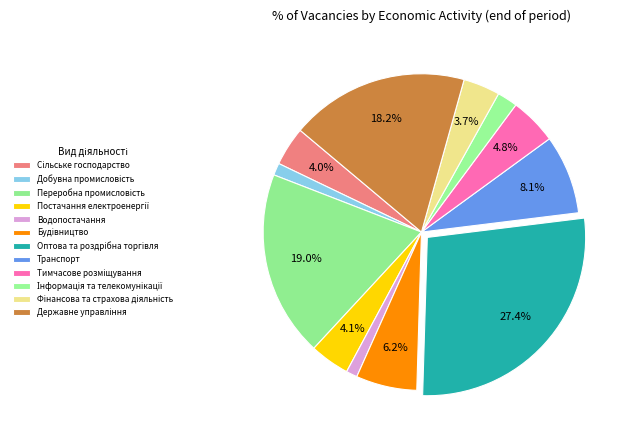

What percentage is the Добувна промисловість slice, to the nearest percent?

1%